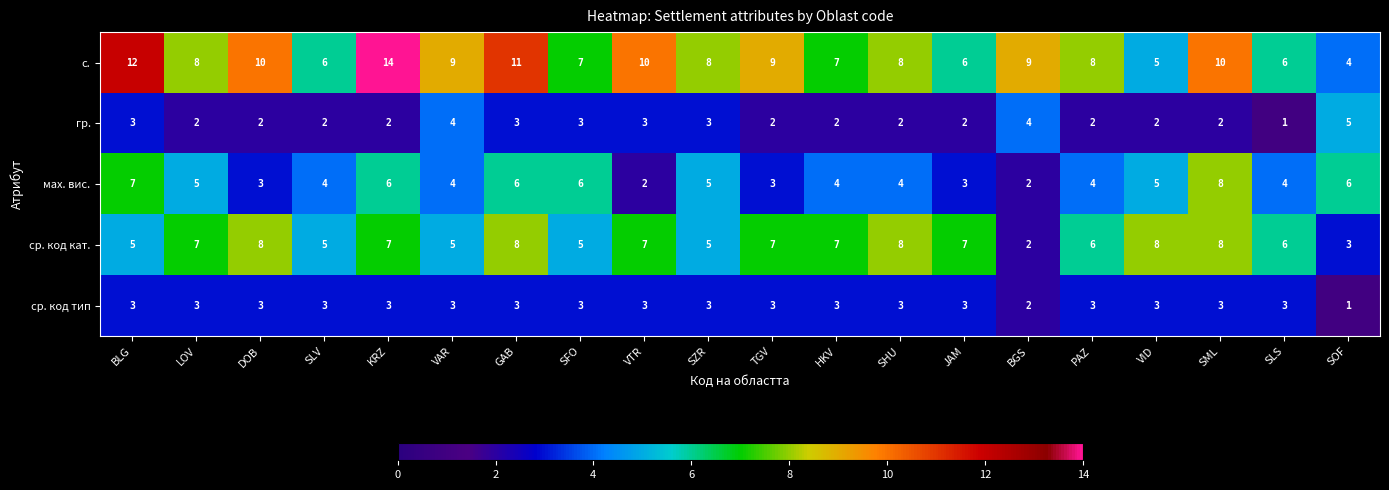

Which series has the largest range (max minus min)?

с.